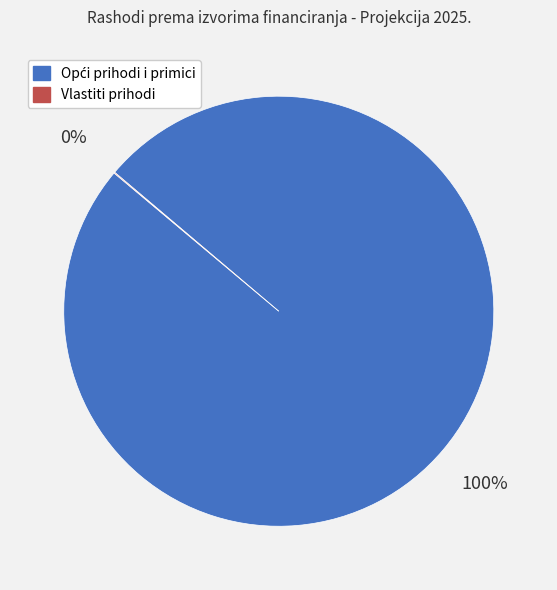

To the nearest percent, what is the average slice percentage?

50%